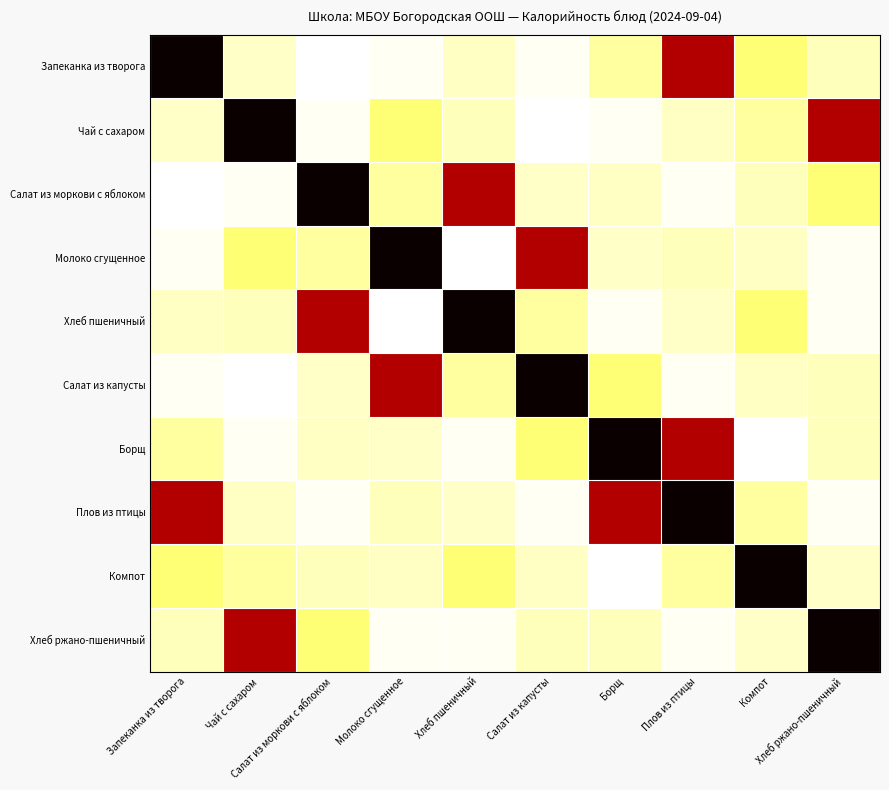

Reading left to right, extract all data points from this chart.

Запеканка из творога: Запеканка из творога=1.0	Чай с сахаром=0.1	Салат из моркови с яблоком=0.0	Молоко сгущенное=0.0	Хлеб пшеничный=0.1	Салат из капусты=0.0	Борщ=0.1	Плов из птицы=0.7	Компот=0.1	Хлеб ржано-пшеничный=0.1
Чай с сахаром: Запеканка из творога=0.1	Чай с сахаром=1.0	Салат из моркови с яблоком=0.0	Молоко сгущенное=0.1	Хлеб пшеничный=0.1	Салат из капусты=0.0	Борщ=0.0	Плов из птицы=0.1	Компот=0.1	Хлеб ржано-пшеничный=0.7
Салат из моркови с яблоком: Запеканка из творога=0.0	Чай с сахаром=0.0	Салат из моркови с яблоком=1.0	Молоко сгущенное=0.1	Хлеб пшеничный=0.7	Салат из капусты=0.1	Борщ=0.1	Плов из птицы=0.0	Компот=0.1	Хлеб ржано-пшеничный=0.1
Молоко сгущенное: Запеканка из творога=0.0	Чай с сахаром=0.1	Салат из моркови с яблоком=0.1	Молоко сгущенное=1.0	Хлеб пшеничный=0.0	Салат из капусты=0.7	Борщ=0.1	Плов из птицы=0.1	Компот=0.1	Хлеб ржано-пшеничный=0.0
Хлеб пшеничный: Запеканка из творога=0.1	Чай с сахаром=0.1	Салат из моркови с яблоком=0.7	Молоко сгущенное=0.0	Хлеб пшеничный=1.0	Салат из капусты=0.1	Борщ=0.0	Плов из птицы=0.1	Компот=0.1	Хлеб ржано-пшеничный=0.0
Салат из капусты: Запеканка из творога=0.0	Чай с сахаром=0.0	Салат из моркови с яблоком=0.1	Молоко сгущенное=0.7	Хлеб пшеничный=0.1	Салат из капусты=1.0	Борщ=0.1	Плов из птицы=0.0	Компот=0.1	Хлеб ржано-пшеничный=0.1
Борщ: Запеканка из творога=0.1	Чай с сахаром=0.0	Салат из моркови с яблоком=0.1	Молоко сгущенное=0.1	Хлеб пшеничный=0.0	Салат из капусты=0.1	Борщ=1.0	Плов из птицы=0.7	Компот=0.0	Хлеб ржано-пшеничный=0.1
Плов из птицы: Запеканка из творога=0.7	Чай с сахаром=0.1	Салат из моркови с яблоком=0.0	Молоко сгущенное=0.1	Хлеб пшеничный=0.1	Салат из капусты=0.0	Борщ=0.7	Плов из птицы=1.0	Компот=0.1	Хлеб ржано-пшеничный=0.0
Компот: Запеканка из творога=0.1	Чай с сахаром=0.1	Салат из моркови с яблоком=0.1	Молоко сгущенное=0.1	Хлеб пшеничный=0.1	Салат из капусты=0.1	Борщ=0.0	Плов из птицы=0.1	Компот=1.0	Хлеб ржано-пшеничный=0.1
Хлеб ржано-пшеничный: Запеканка из творога=0.1	Чай с сахаром=0.7	Салат из моркови с яблоком=0.1	Молоко сгущенное=0.0	Хлеб пшеничный=0.0	Салат из капусты=0.1	Борщ=0.1	Плов из птицы=0.0	Компот=0.1	Хлеб ржано-пшеничный=1.0